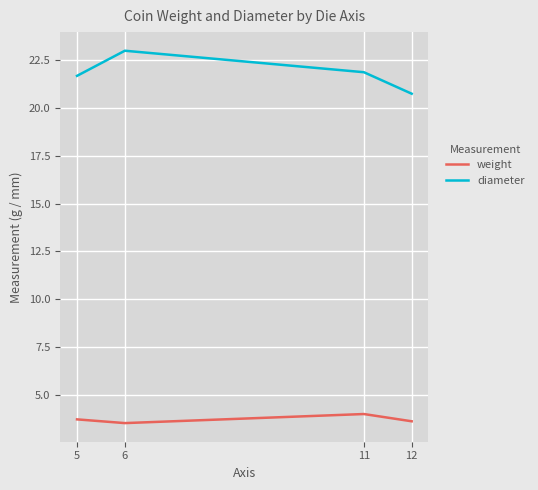

At which label is diameter closest to 21?

12